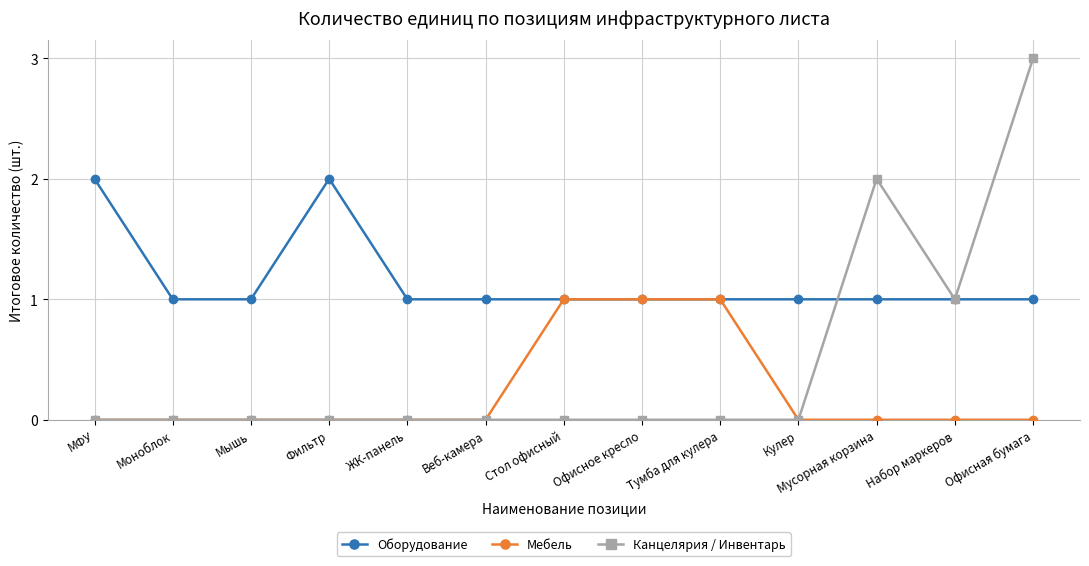

At which category is the sum across all series the highest?

Офисная бумага